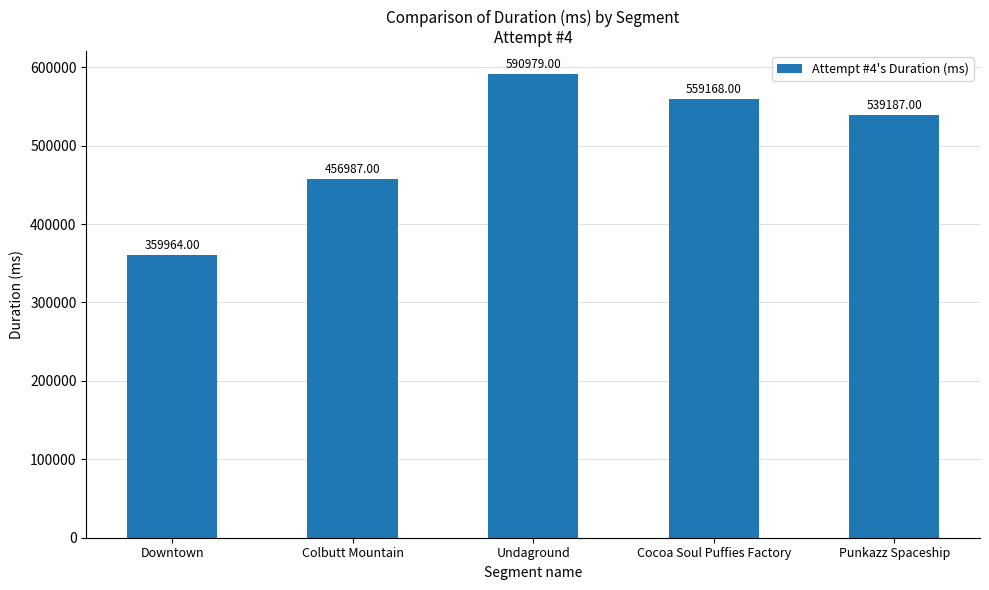

Between Cocoa Soul Puffies Factory and Punkazz Spaceship, which is larger?

Cocoa Soul Puffies Factory